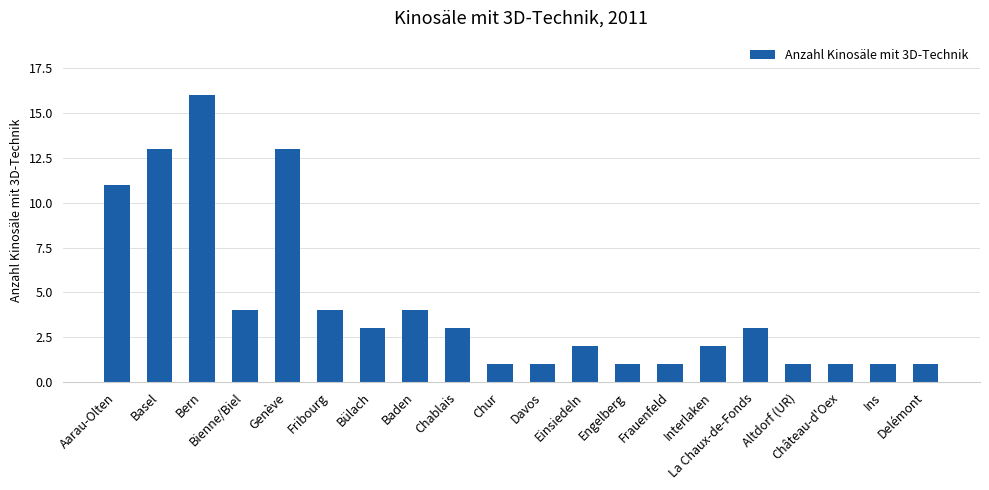

What is the maximum value shown in the chart?

16